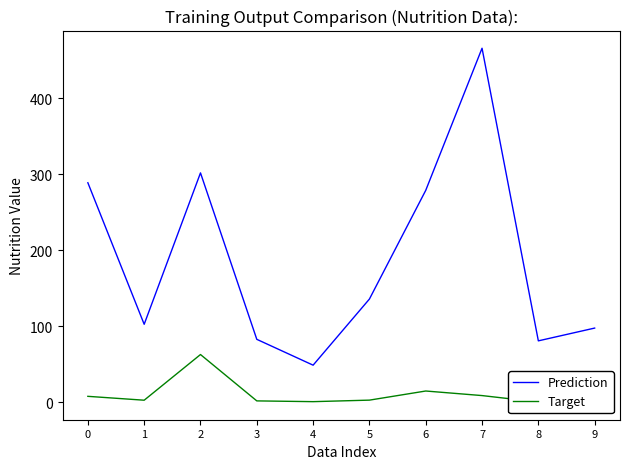

How many lines are shown in the chart?

2